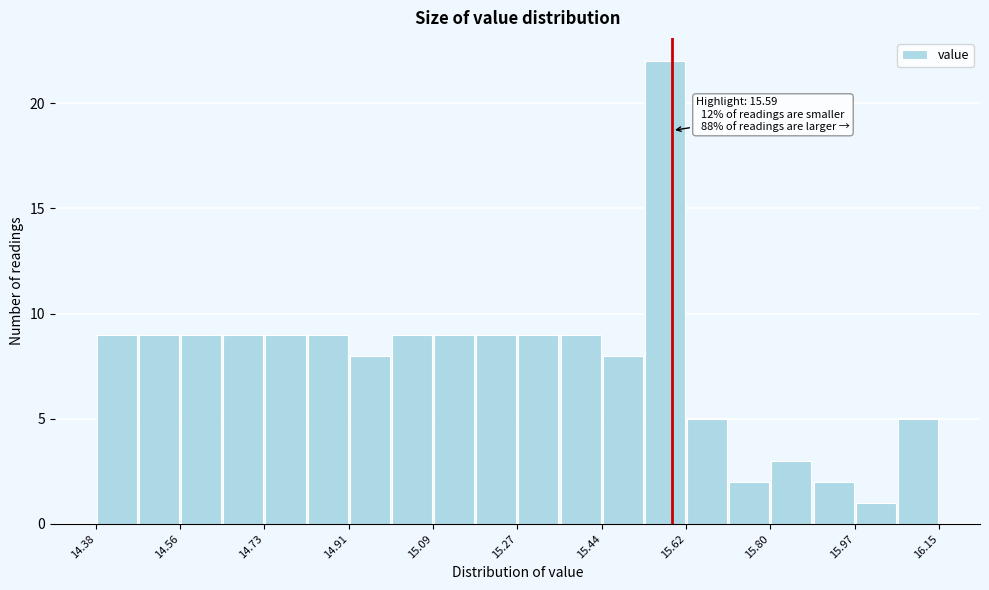

Which range on the x-axis has the tallest bar?

15.54 to 15.62